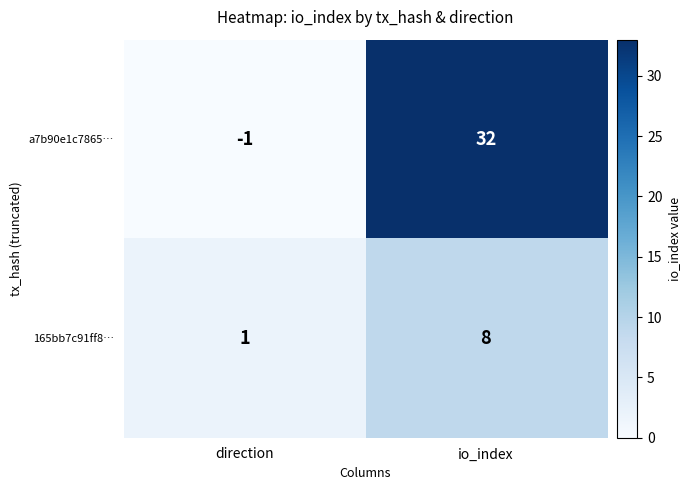

The value of 165bb7c91ff8… at direction is 0. True or false?

False